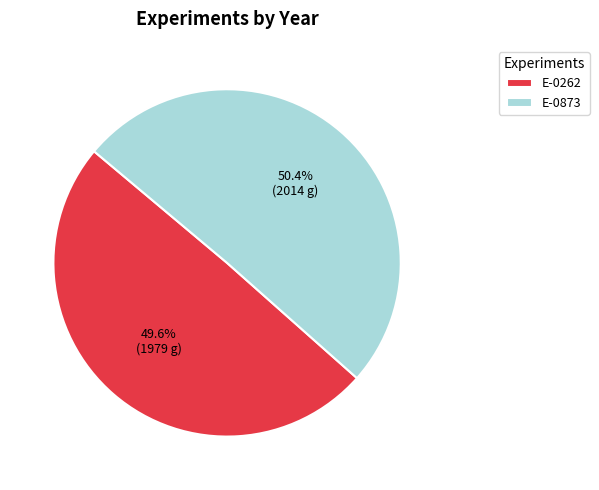

Combined, what portion of the pie is E-0262 and E-0873?

100.0%